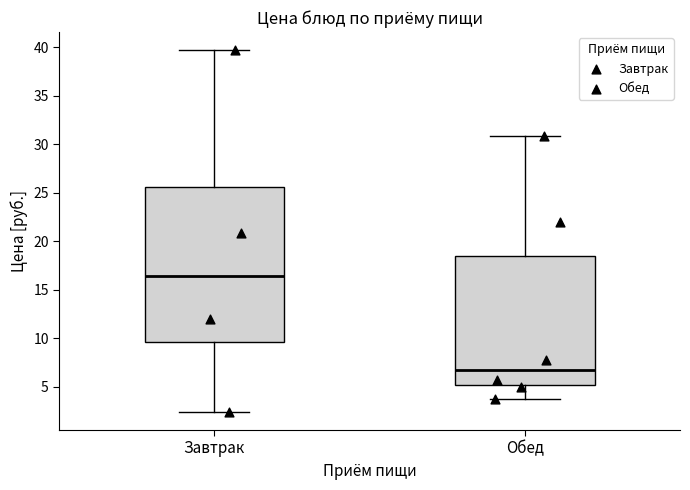

Which box's median line is the highest?

Завтрак